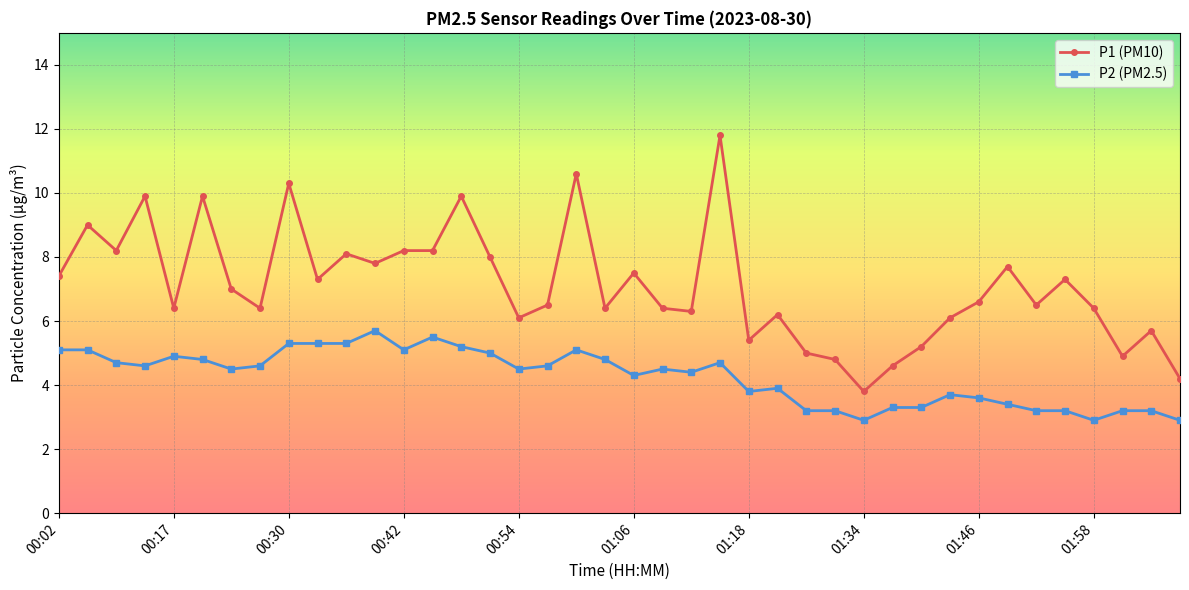

True or false: P2 (PM2.5) has more than 1 points higher than both neighbors.

True